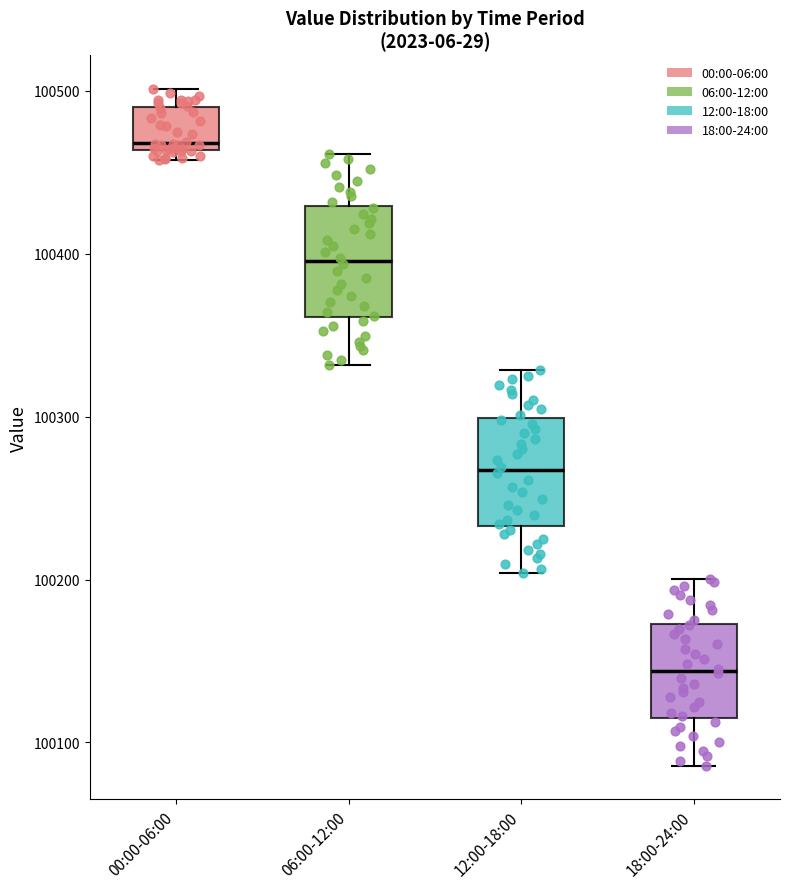

Which box has the lowest median line?

18:00-24:00